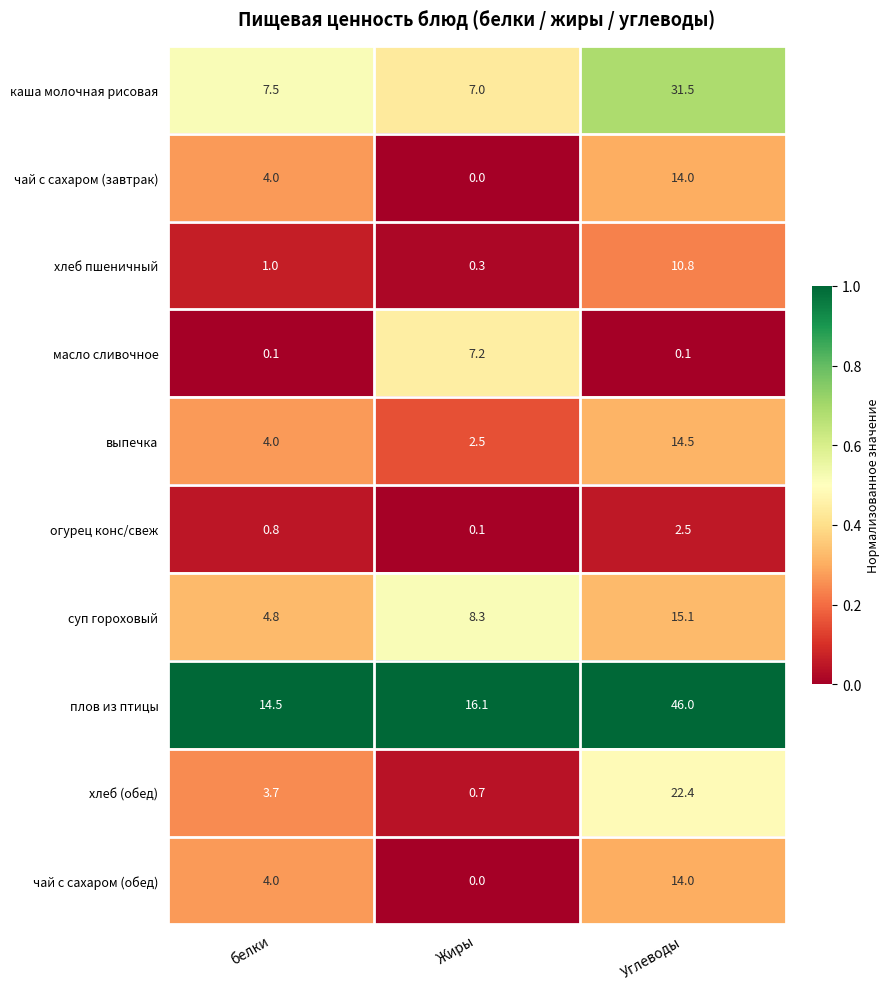

Reading left to right, extract all data points from this chart.

каша молочная рисовая: 7.5	7.0	31.5
чай с сахаром (завтрак): 4.0	0.0	14.0
хлеб пшеничный: 1.0	0.3	10.8
масло сливочное: 0.1	7.2	0.1
выпечка: 4.0	2.5	14.5
огурец конс/свеж: 0.8	0.1	2.5
суп гороховый: 4.8	8.3	15.1
плов из птицы: 14.5	16.1	46.0
хлеб (обед): 3.7	0.7	22.4
чай с сахаром (обед): 4.0	0.0	14.0